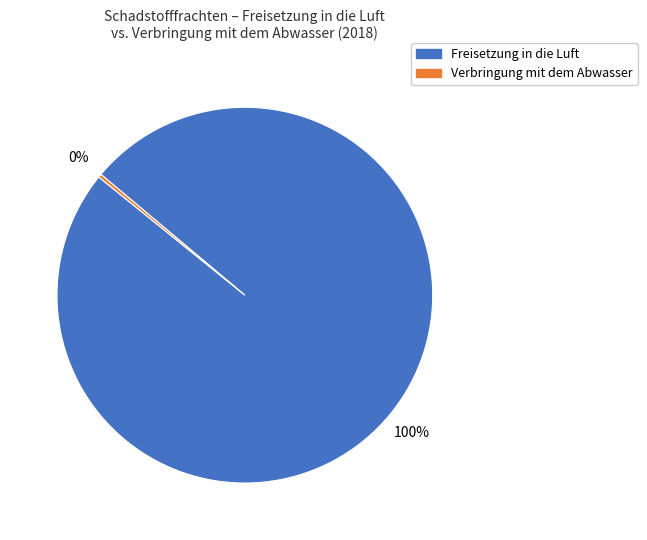

Does any single category account for the majority?

Yes